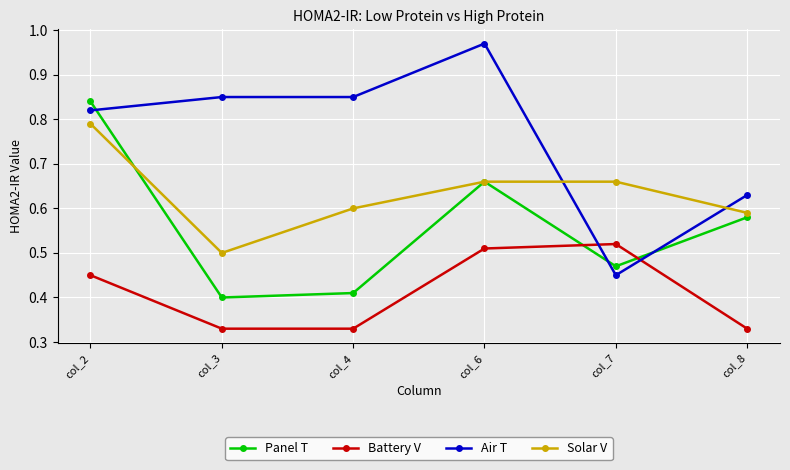

True or false: Panel T and Battery V intersect in this chart.

True